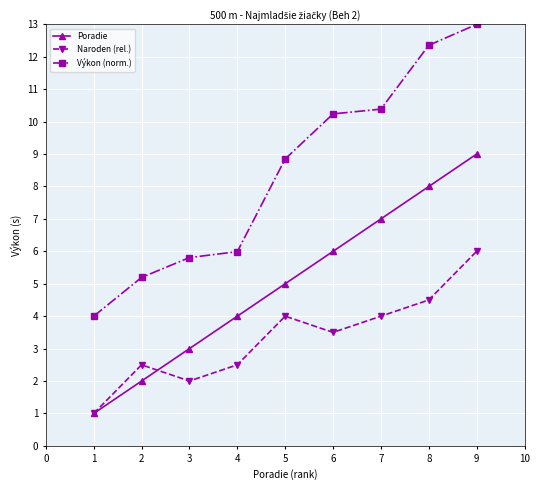

Reading right to left, transcribe all the data shown in this chart.

Poradie: 9=9.0	8=8.0	7=7.0	6=6.0	5=5.0	4=4.0	3=3.0	2=2.0	1=1.0
Naroden (rel.): 9=6.0	8=4.5	7=4.0	6=3.5	5=4.0	4=2.5	3=2.0	2=2.5	1=1.0
Výkon (norm.): 9=13.0	8=12.4	7=10.4	6=10.2	5=8.8	4=6.0	3=5.8	2=5.2	1=4.0